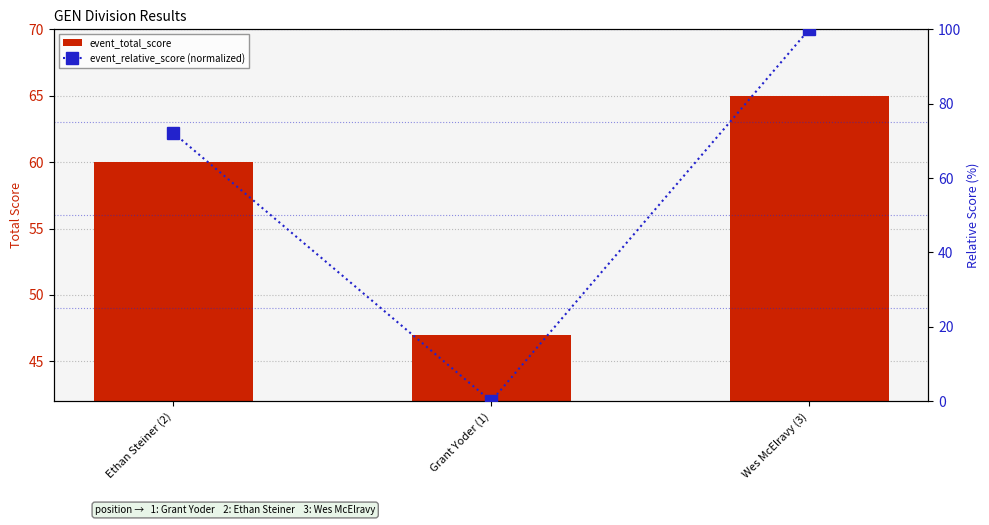

Which category has the lowest value in the event_total_score series?

Grant Yoder (1)